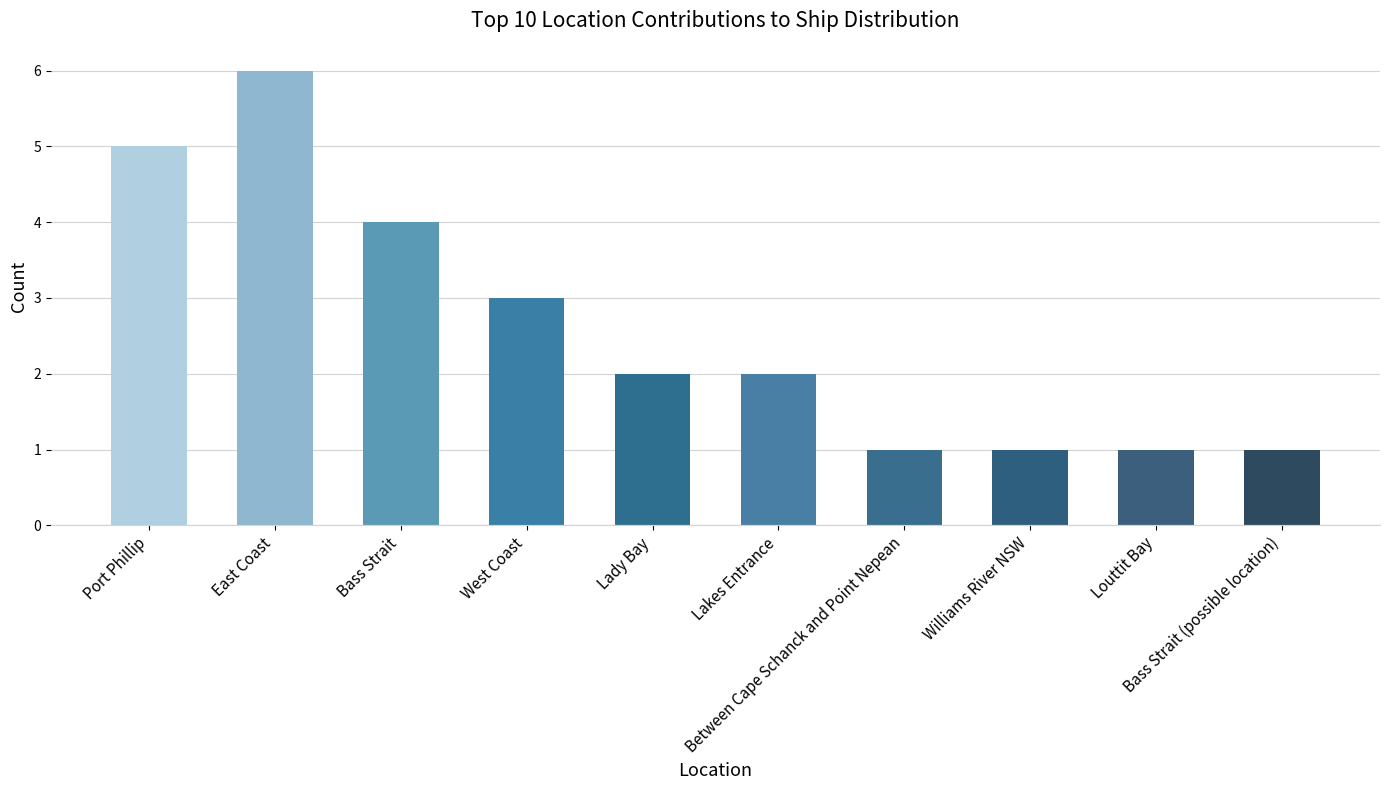

What is the maximum value shown in the chart?

6